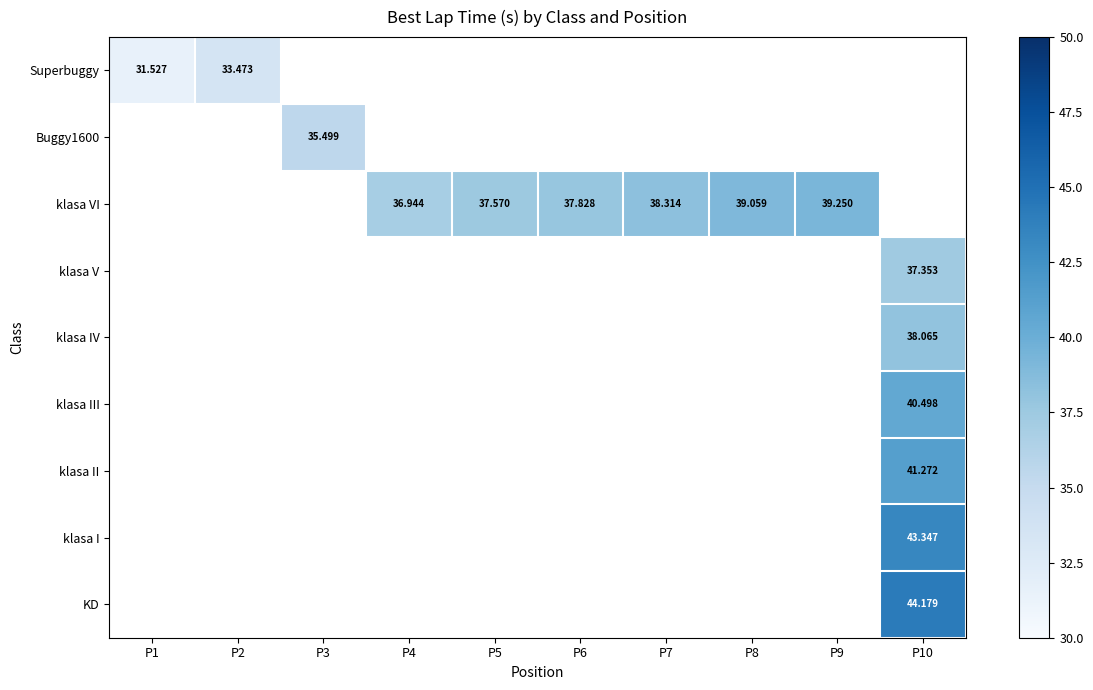

Which series has the widest spread of values?

Superbuggy